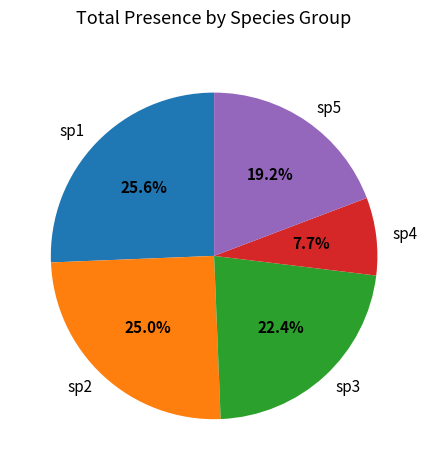

Rank the categories by value from highest to lowest.

sp1, sp2, sp3, sp5, sp4